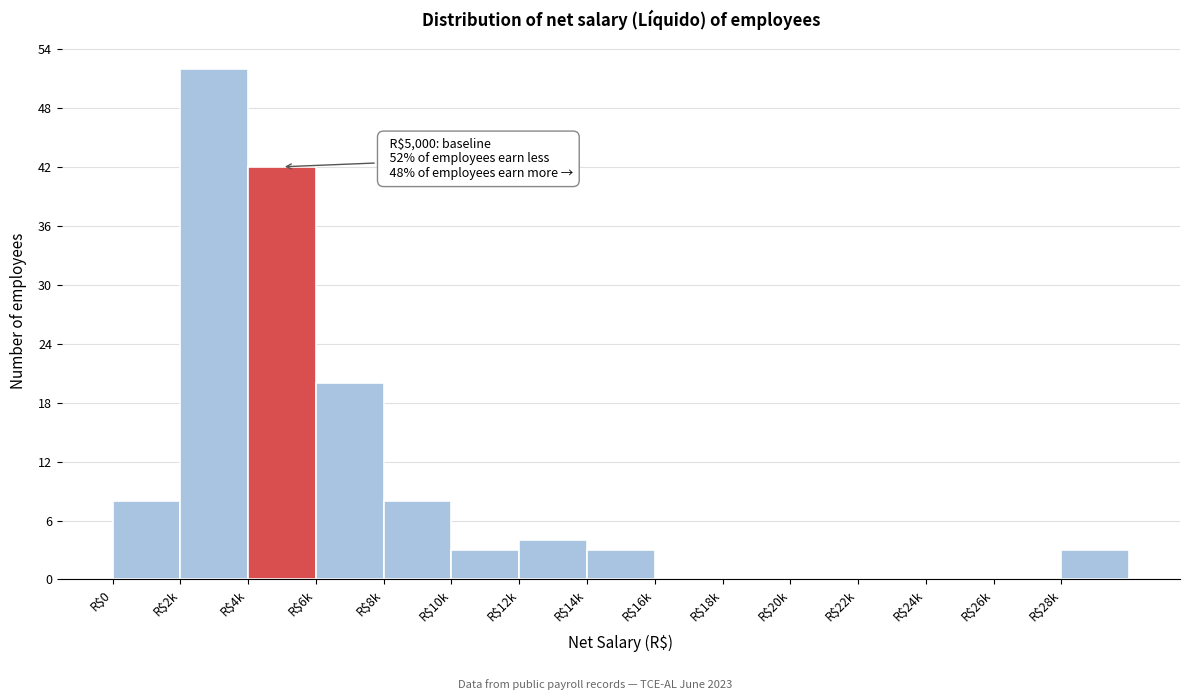

Where is the data nearest to the value 26?

R$6k